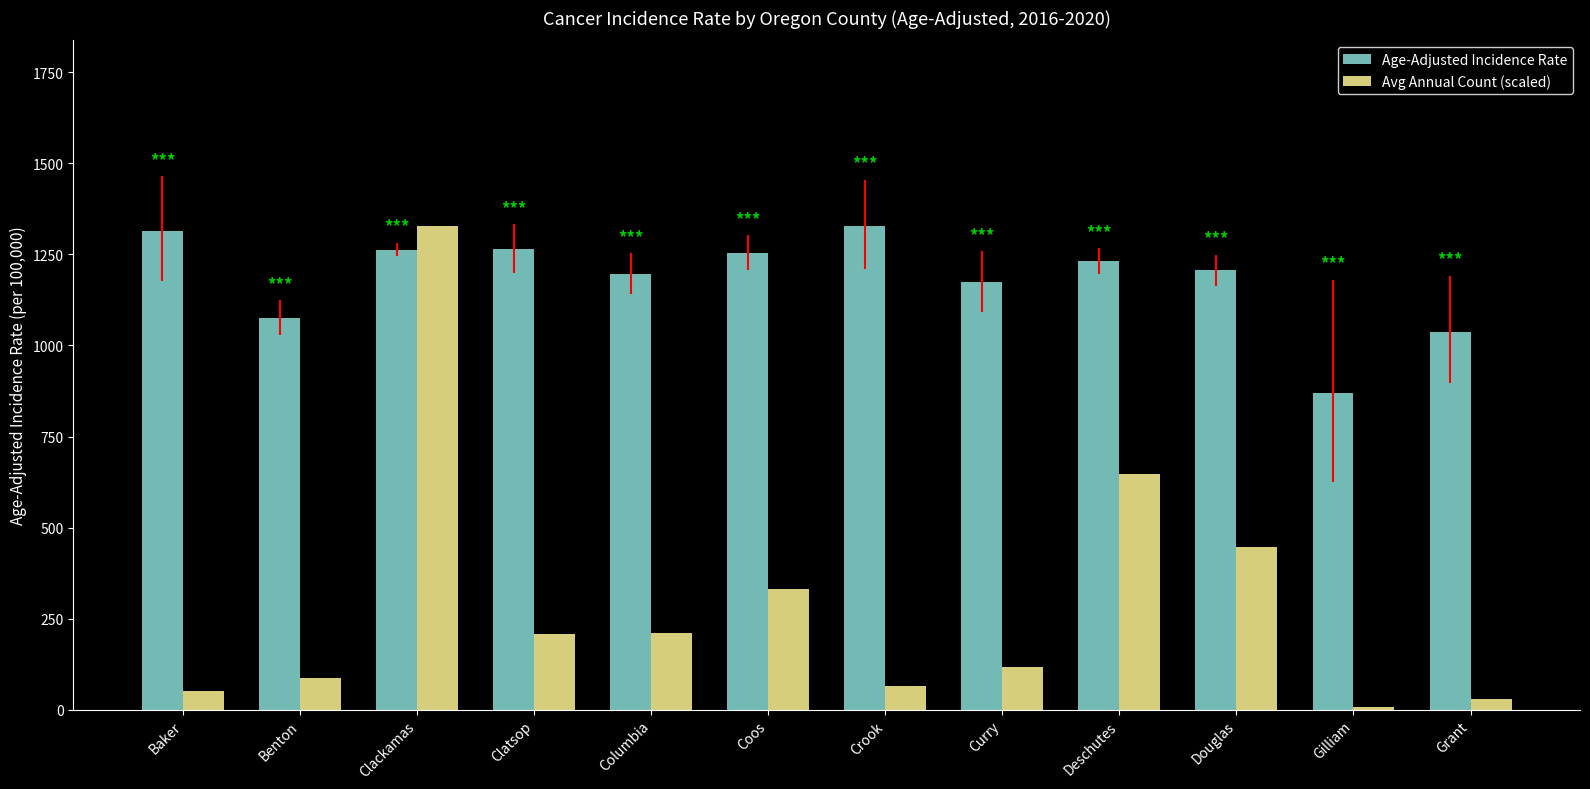

Are the bars horizontal?

No